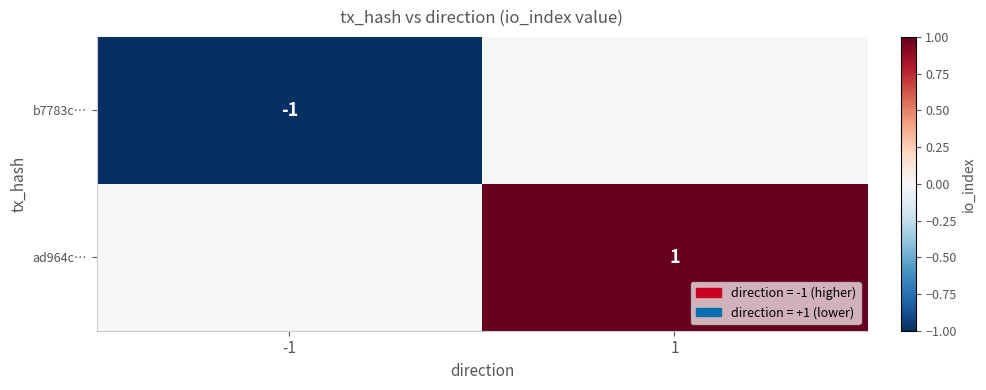

The value of ad964c… at 1 is 1. True or false?

True